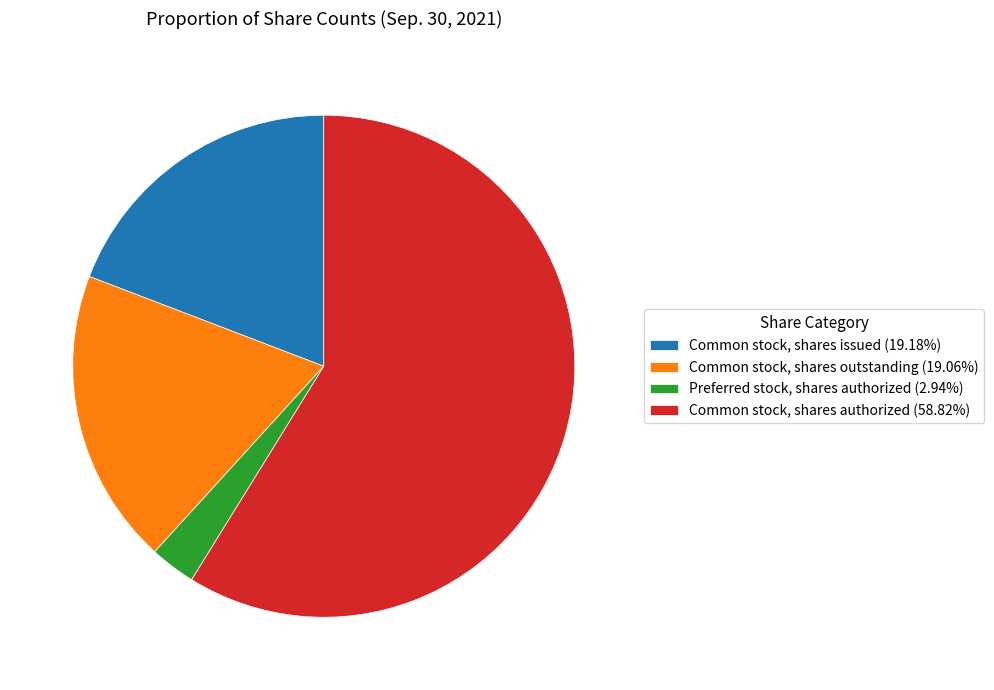

Which slice is the largest?

Common stock, shares authorized